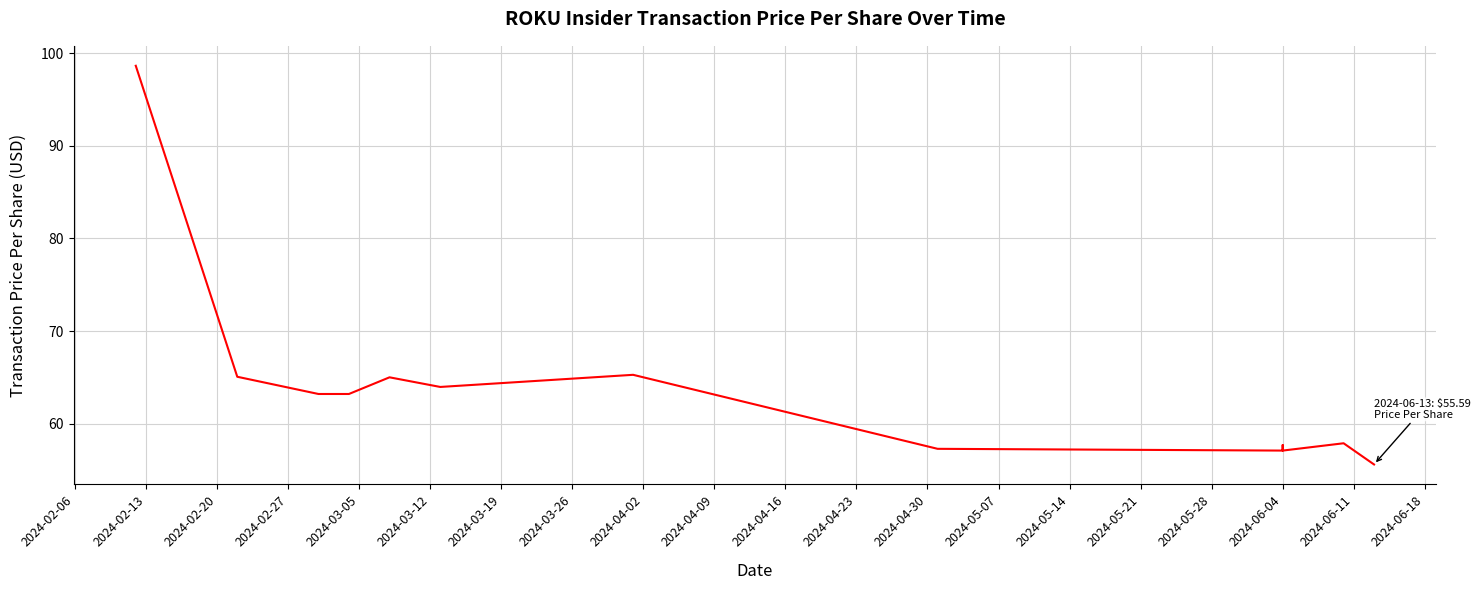

Which has a higher value, 2024-05-21 or 2024-03-05?

2024-03-05